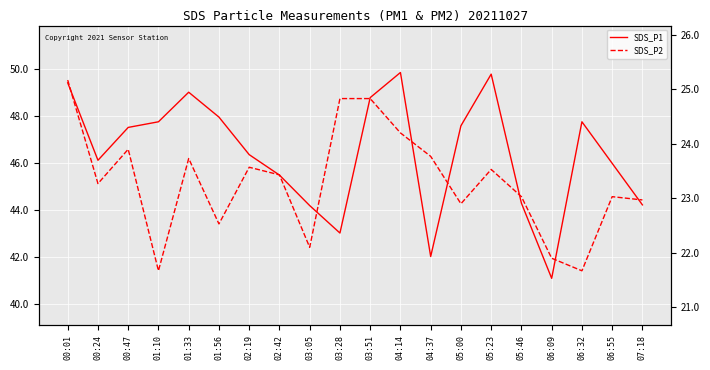

What are all the series names shown in the legend?

SDS_P1, SDS_P2